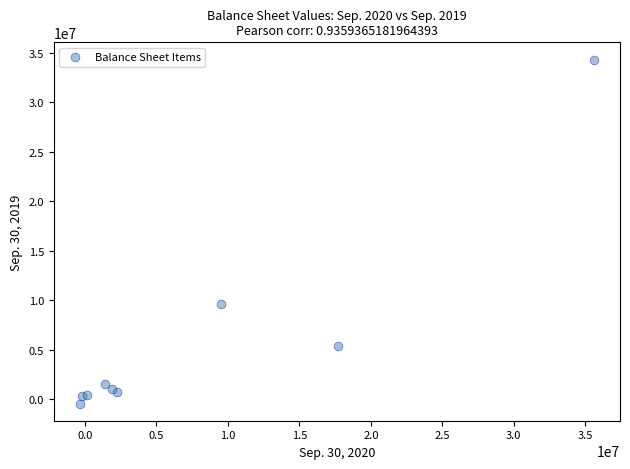

What Y value in the scatter plot is closest to 16941686?

9597274.8